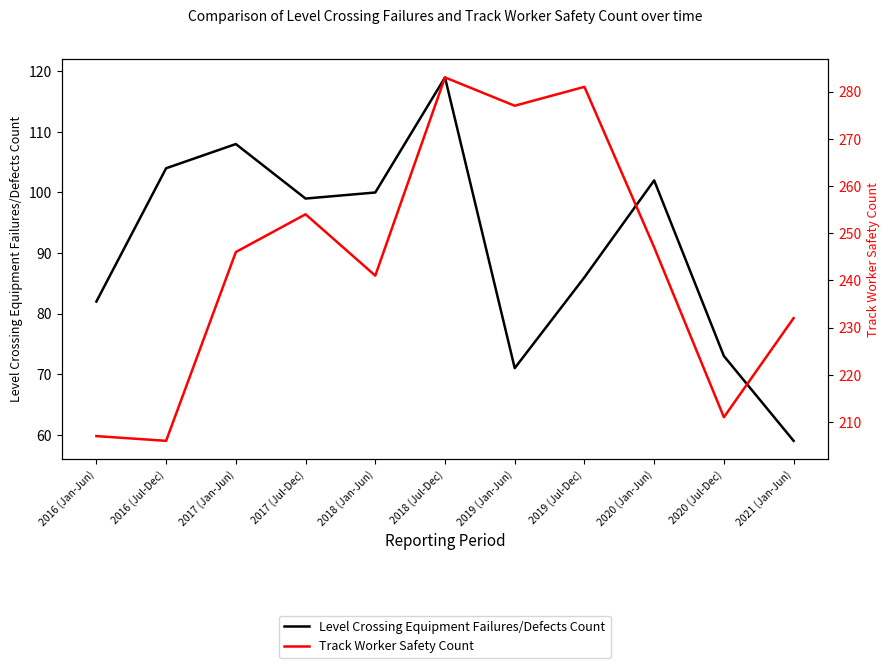

True or false: Level Crossing Equipment Failures/Defects Count and Track Worker Safety Count intersect in this chart.

False